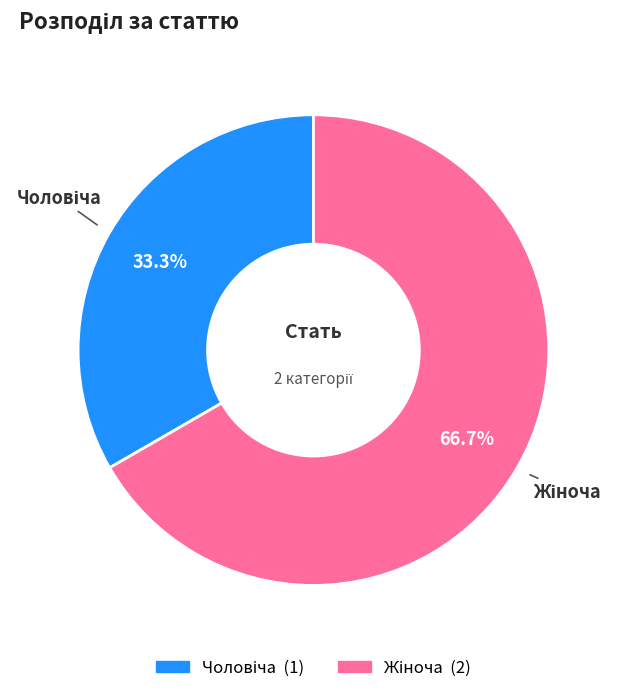

Is there any slice that represents more than half of the pie?

Yes